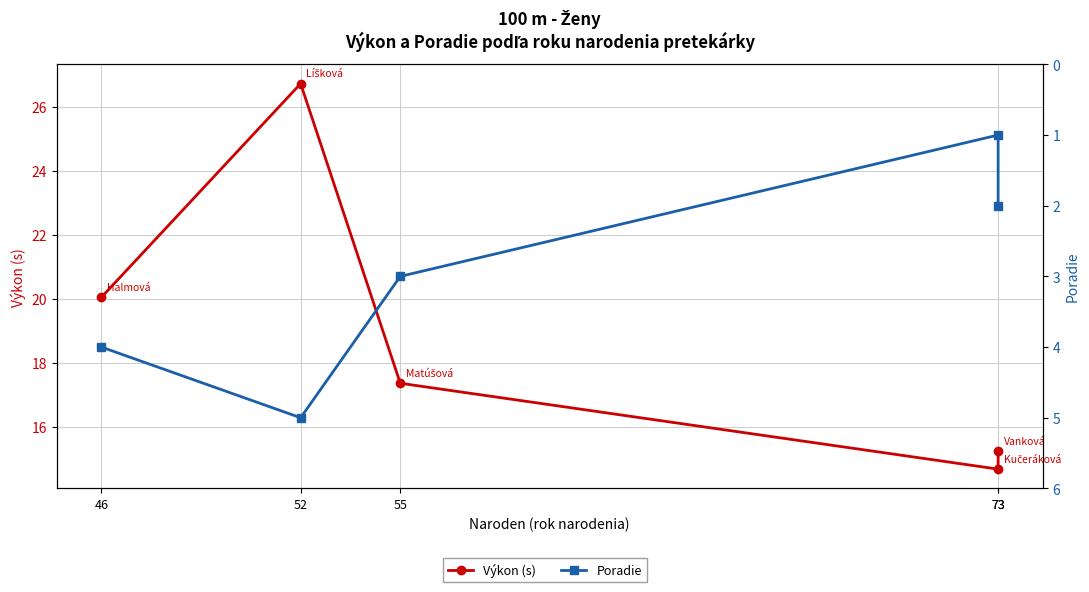

Rank the series by their maximum value, from highest to lowest.

Výkon (s), Poradie